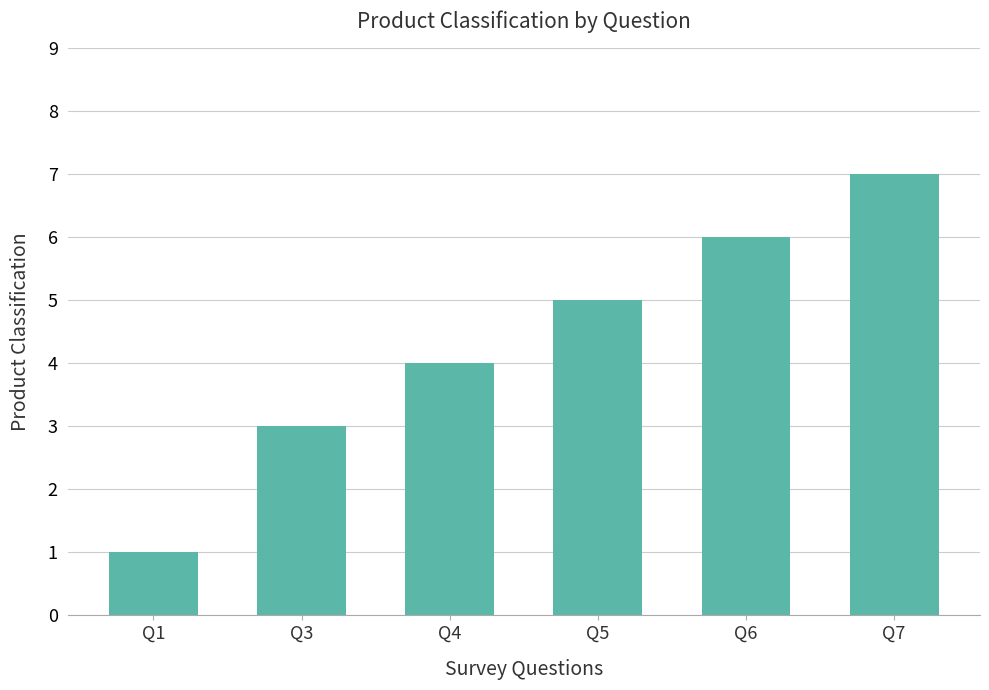

Between Q7 and Q3, which is larger?

Q7